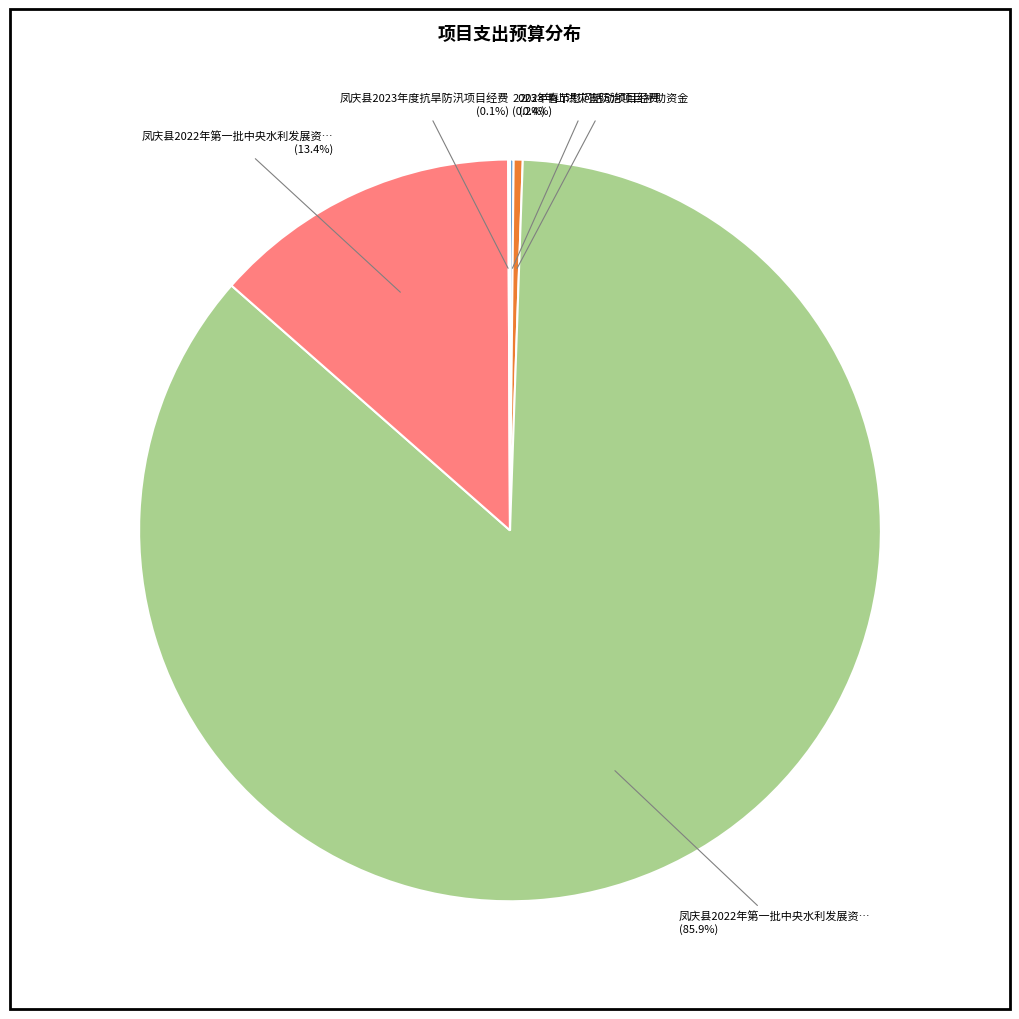

Is there any slice that represents more than half of the pie?

Yes